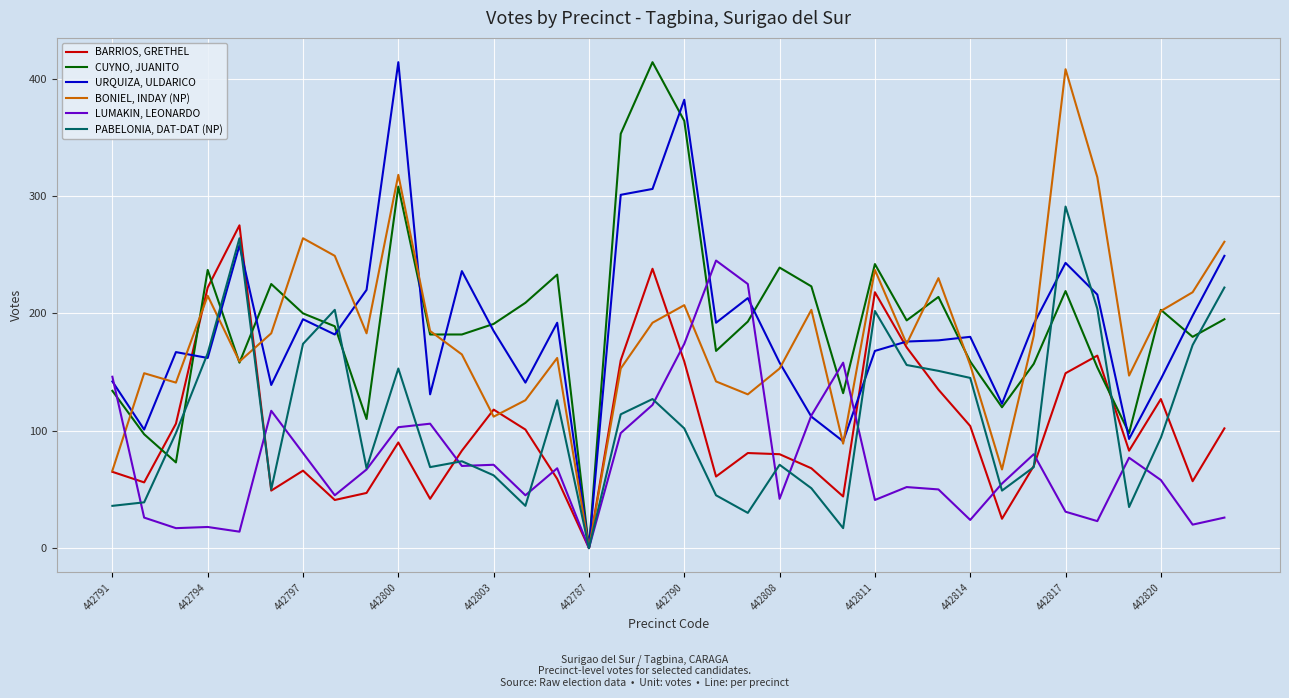

What is the maximum value for BONIEL, INDAY (NP)?

408